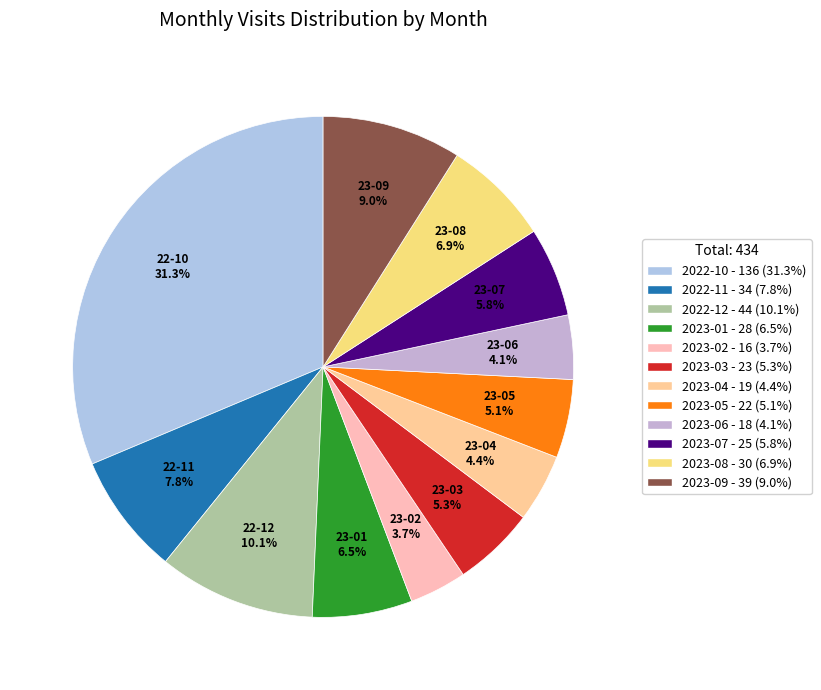

What percentage is the 2023-03 slice, to the nearest percent?

5%